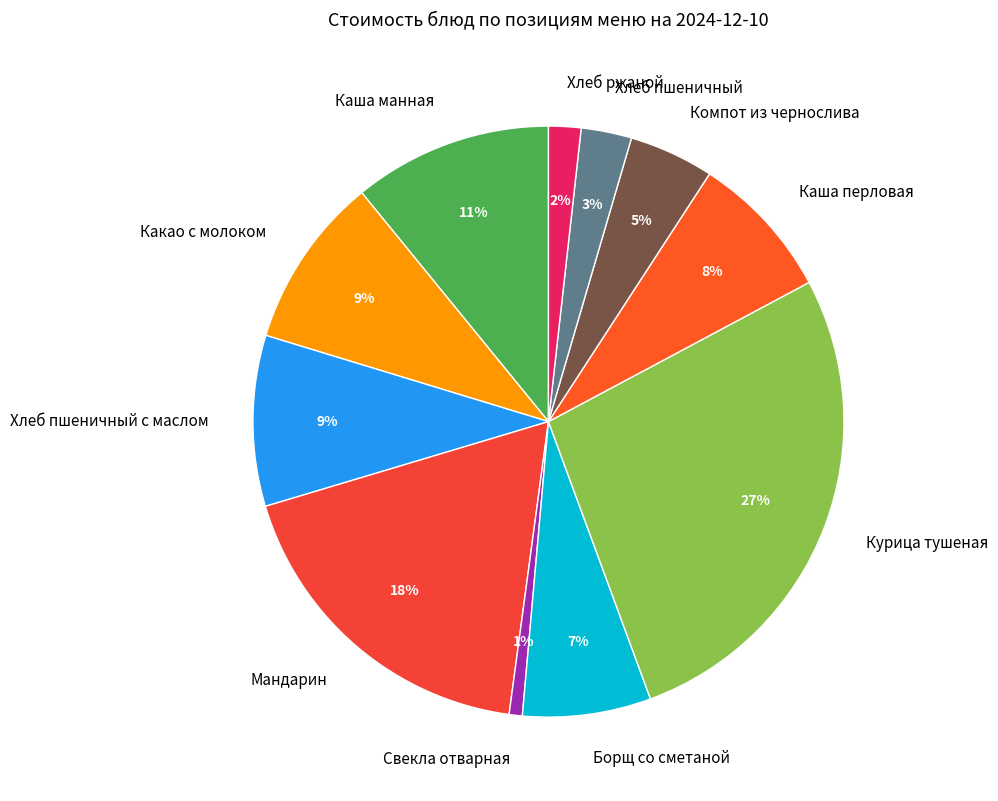

Approximately how many times larger is the value at Хлеб пшеничный с маслом compared to Мандарин?

0.5